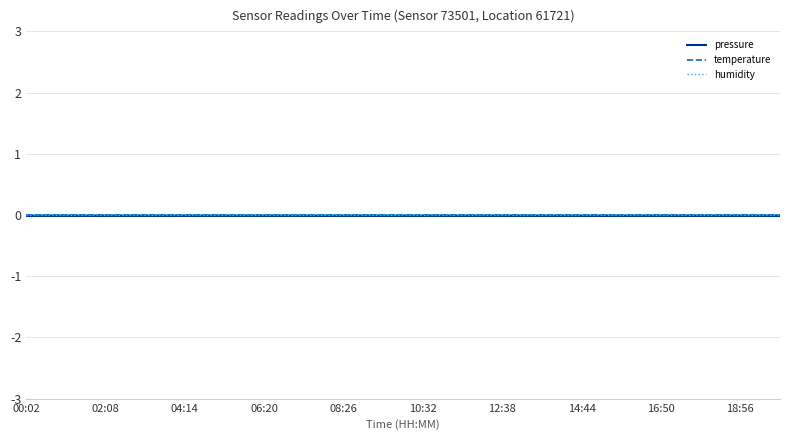

Count the number of data series in this chart.

3